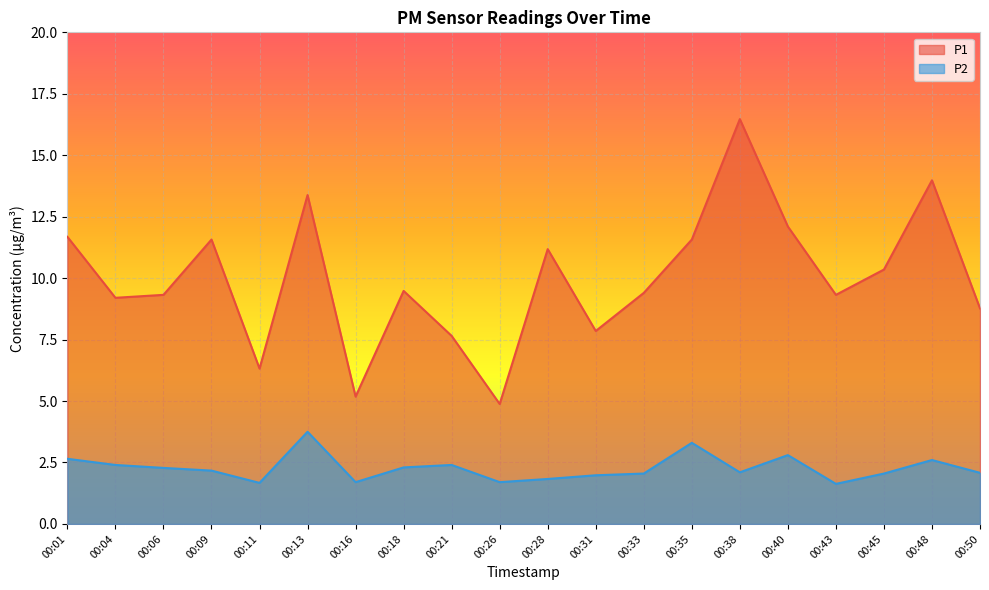

The P2 series shows 2.9 at 00:11. True or false?

False